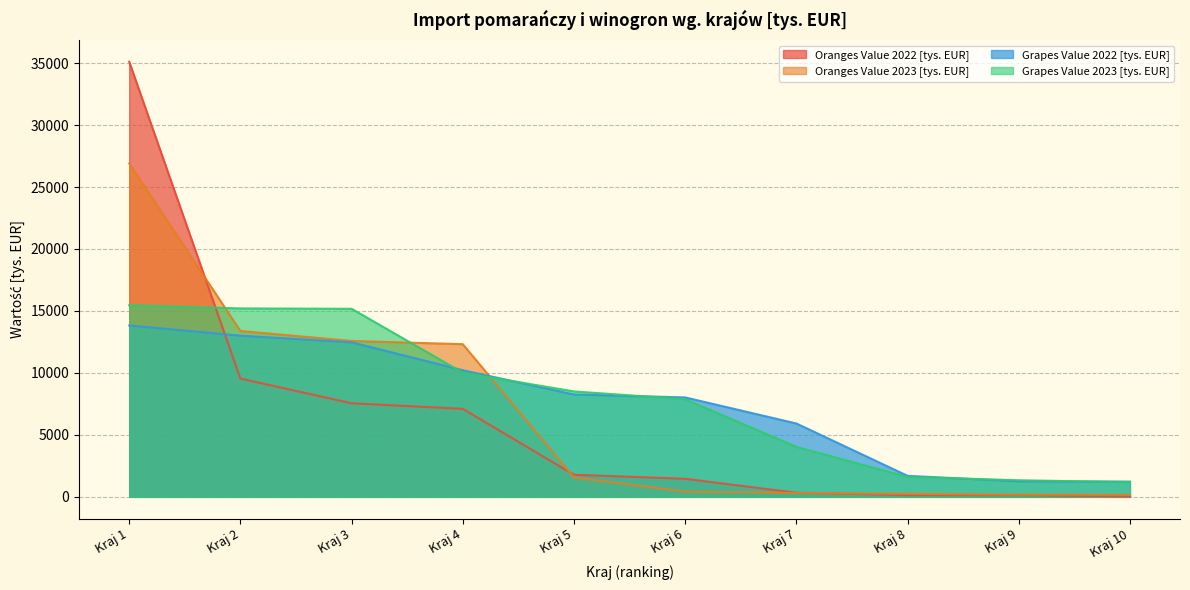

Does the chart display data point markers on the line(s)?

No